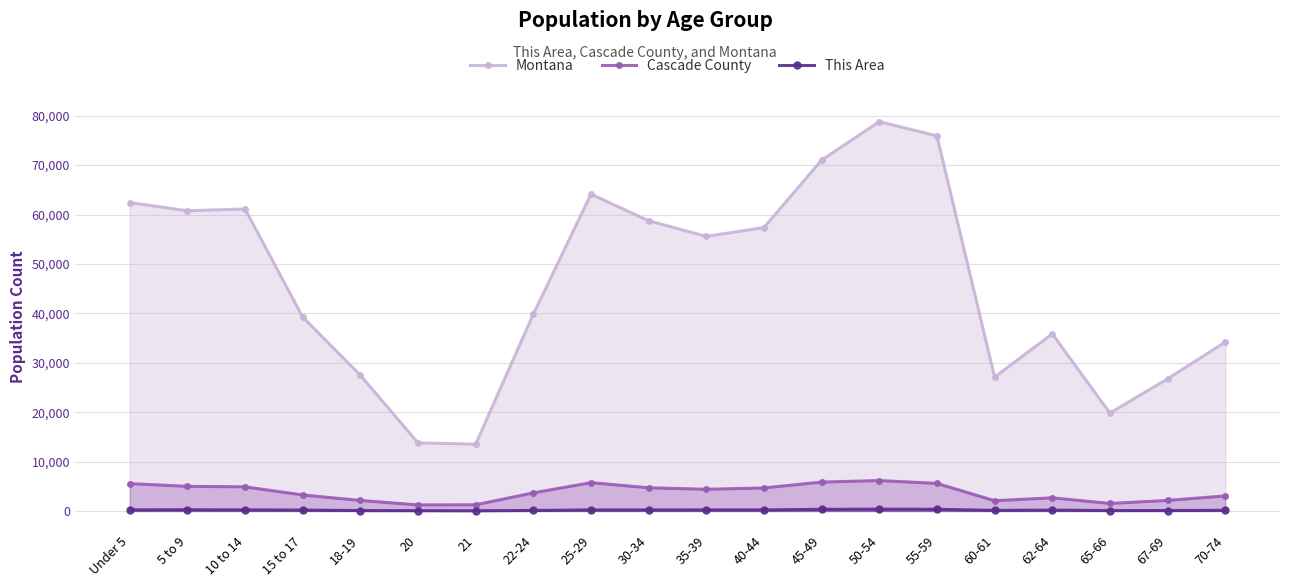

What is the difference between the second highest and minimum values in the This Area series?

303